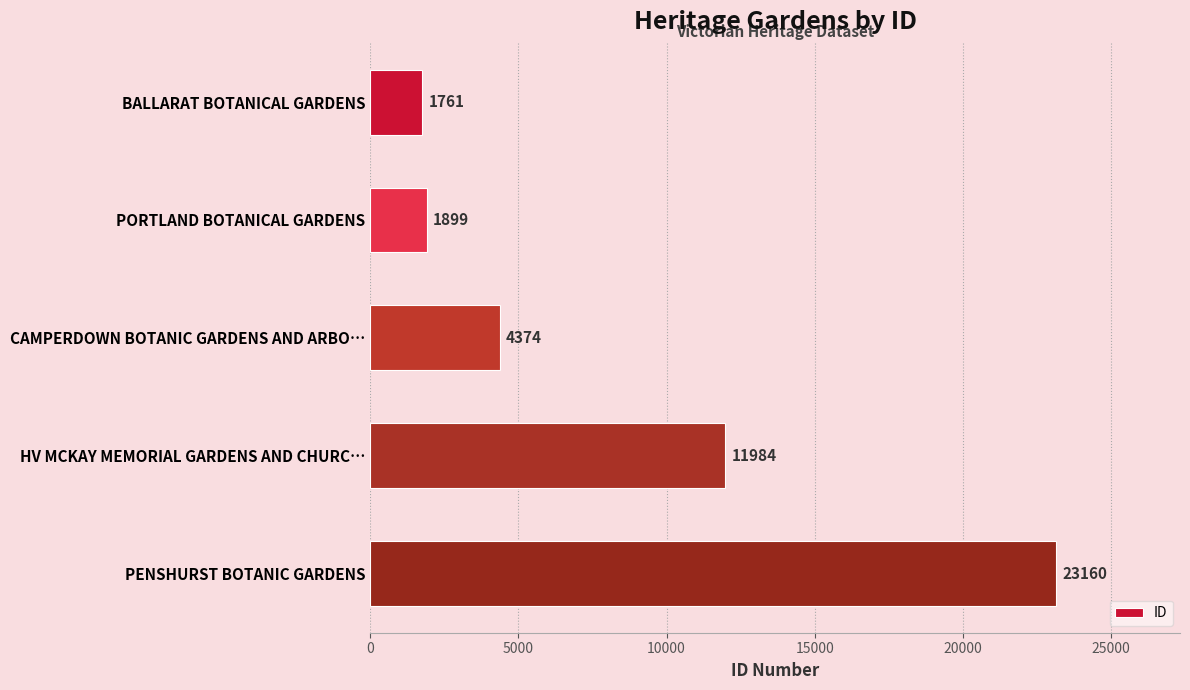

The chart shows a value of 2926 at PORTLAND BOTANICAL GARDENS. True or false?

False